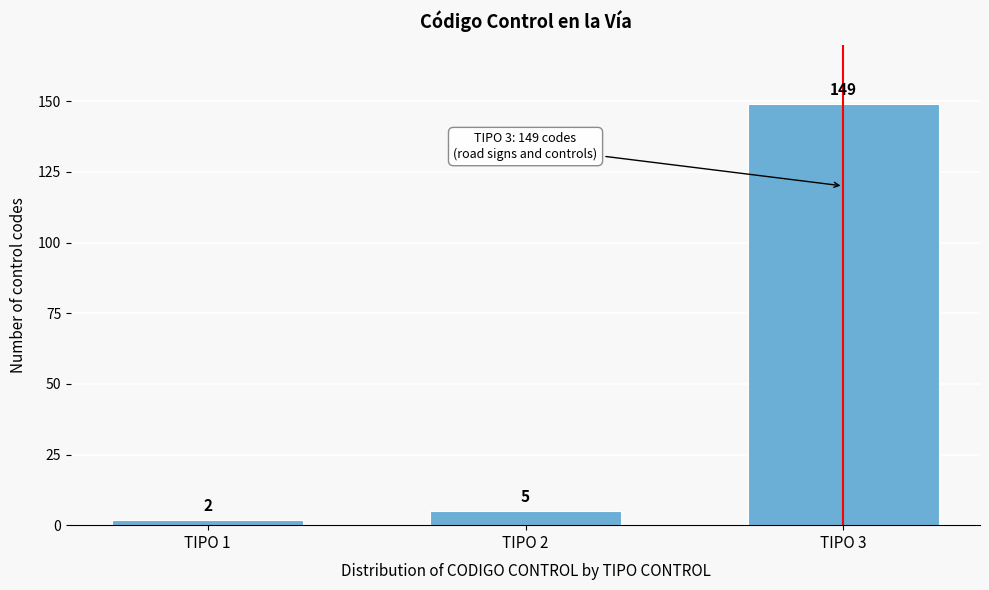

Reading right to left, extract all data points from this chart.

149	5	2